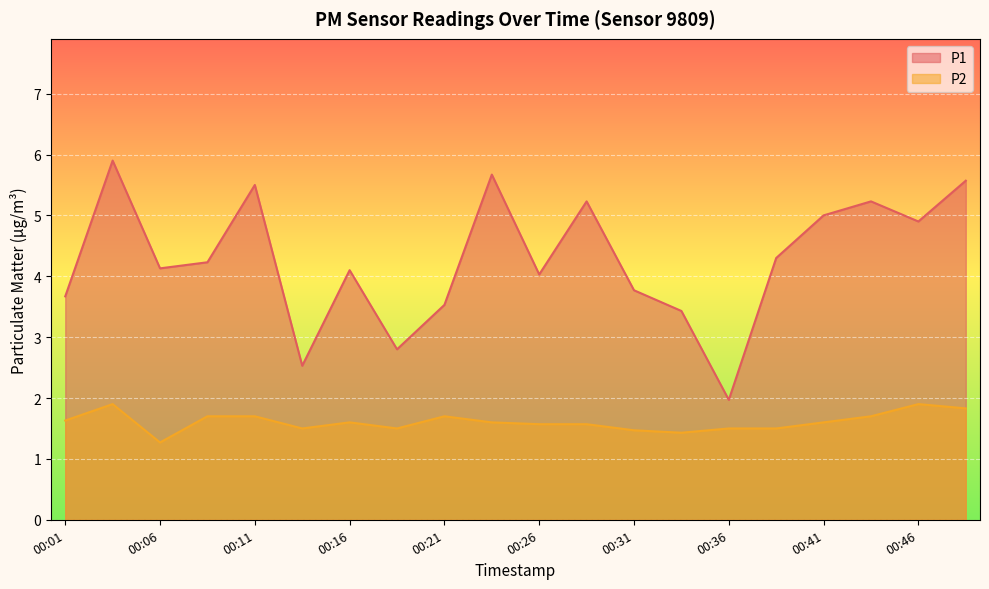

Which series has the largest total across all categories?

P1